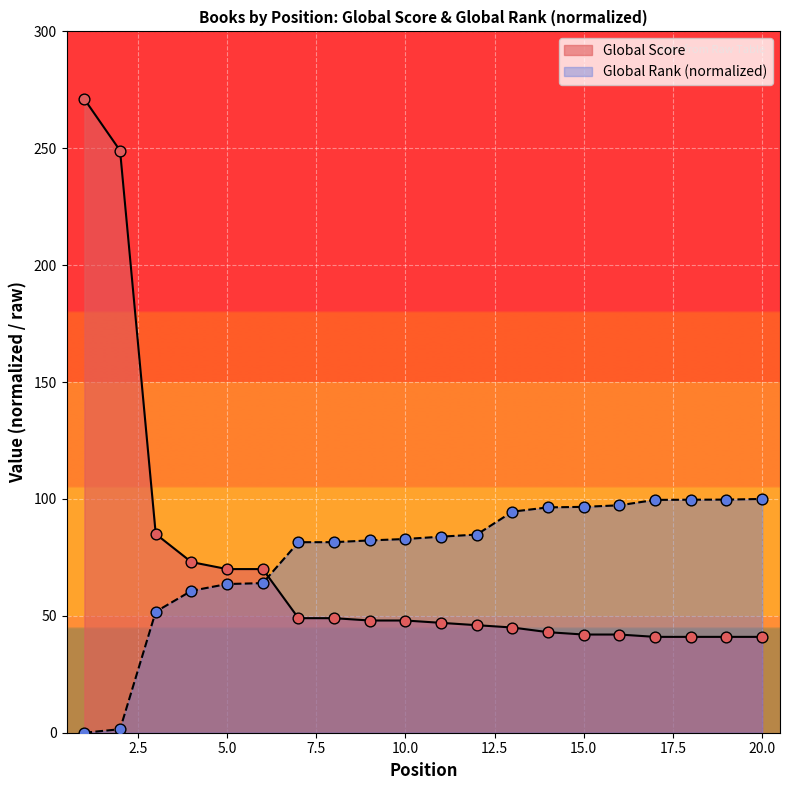

What is the total value across all series at 19?

140.7